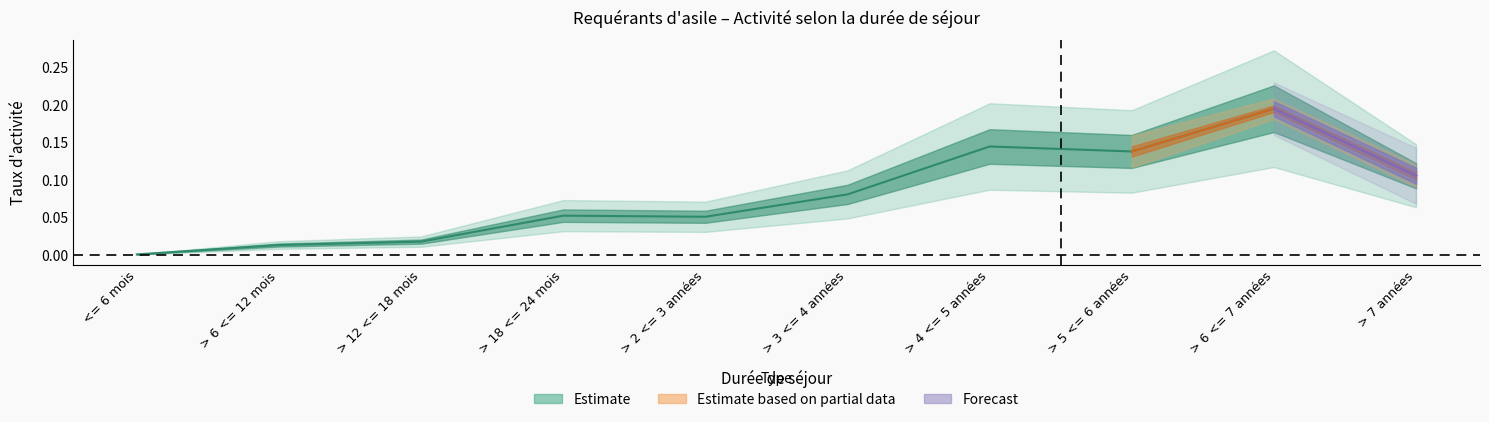

The value at > 6 <= 7 années is 0.2. True or false?

True